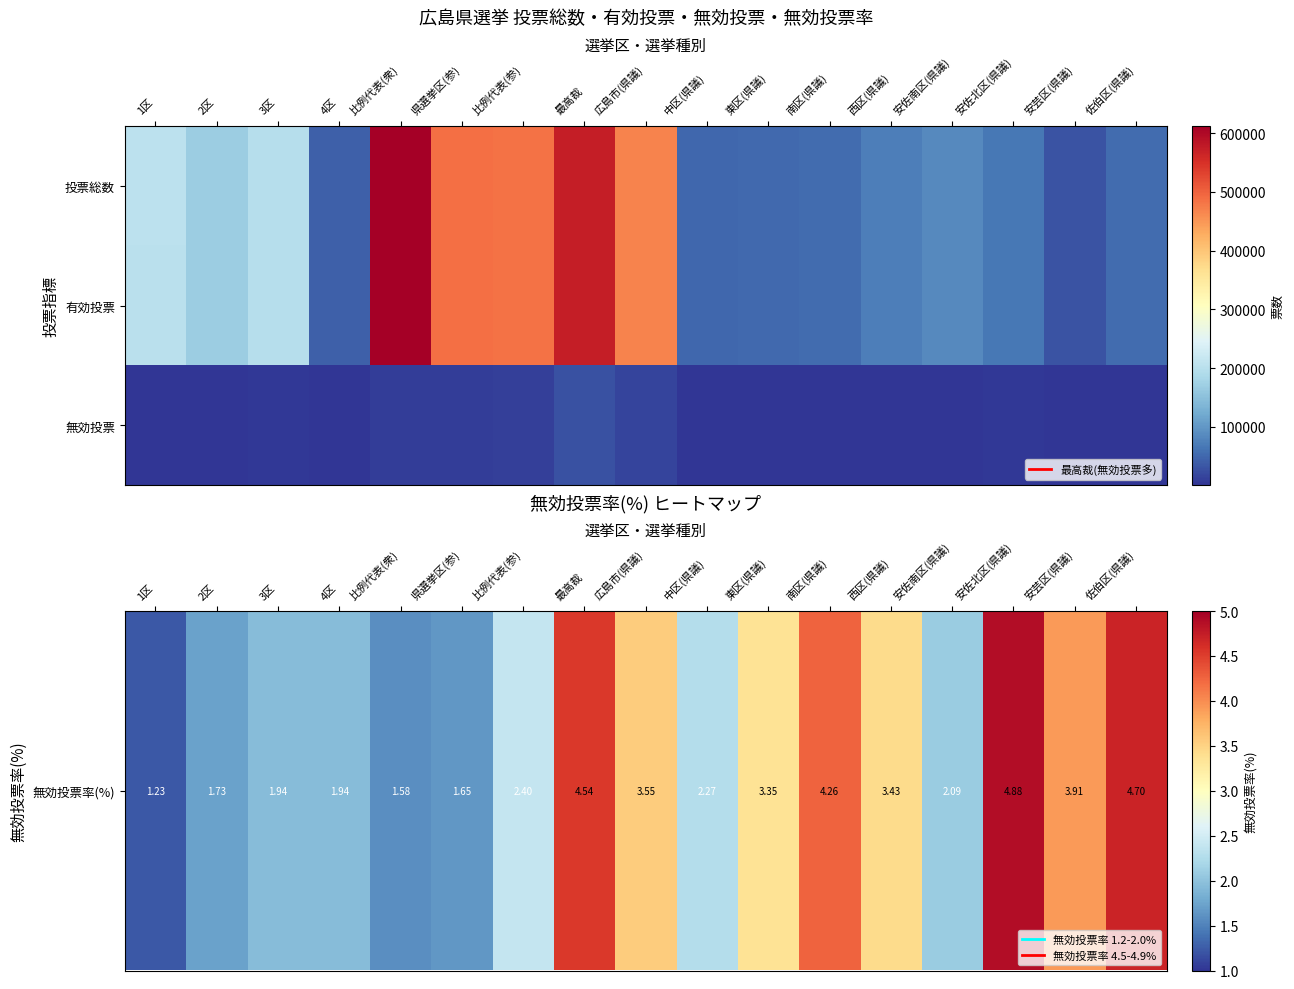

At which category is the sum across all series the highest?

比例代表(衆)